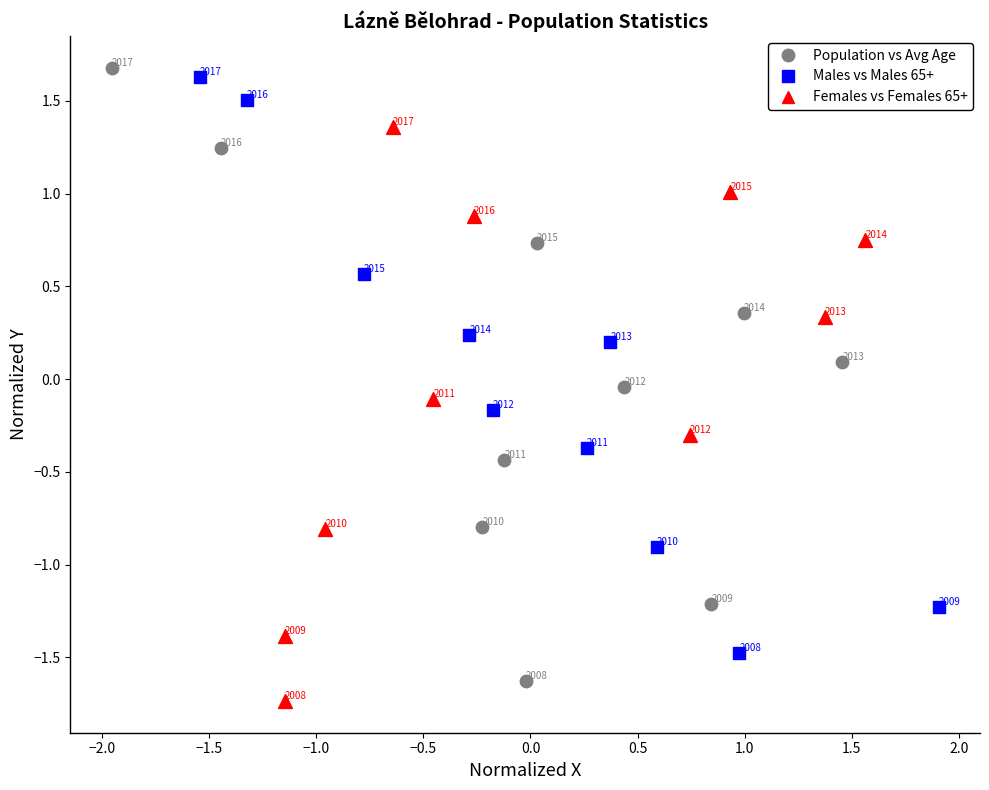

What are all the series names shown in the legend?

Population vs Avg Age, Males vs Males 65+, Females vs Females 65+